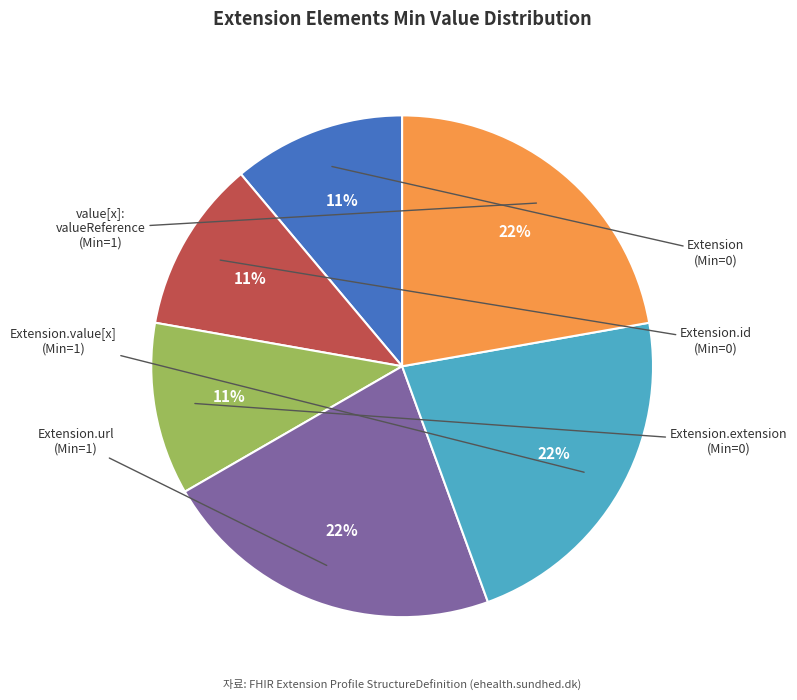

To the nearest percent, what is the average slice percentage?

17%